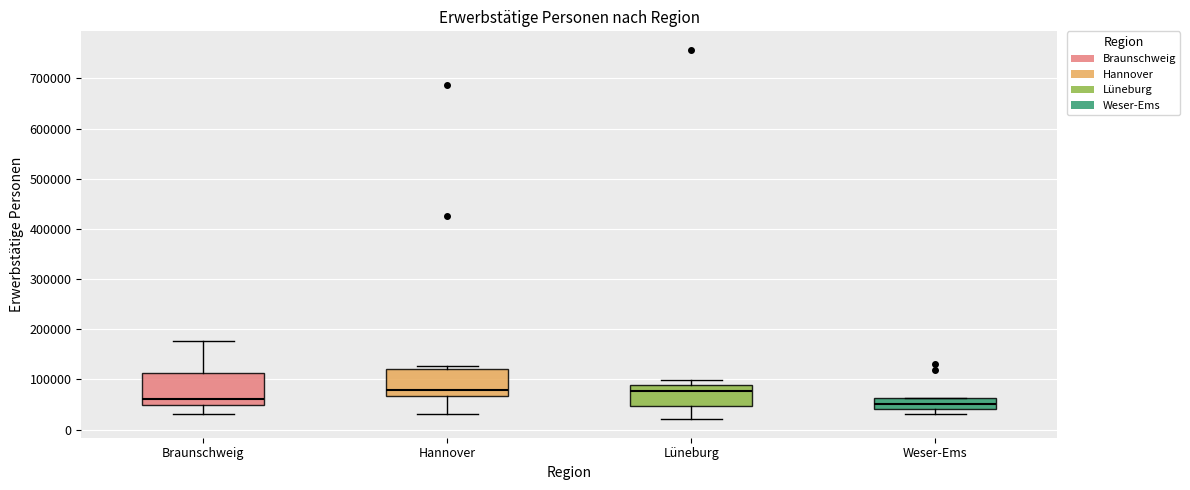

Where does the lower whisker of the box for Lüneburg end on the y-axis? The values are not printed on the chart, so give them approximately, as read against the axis.

20000